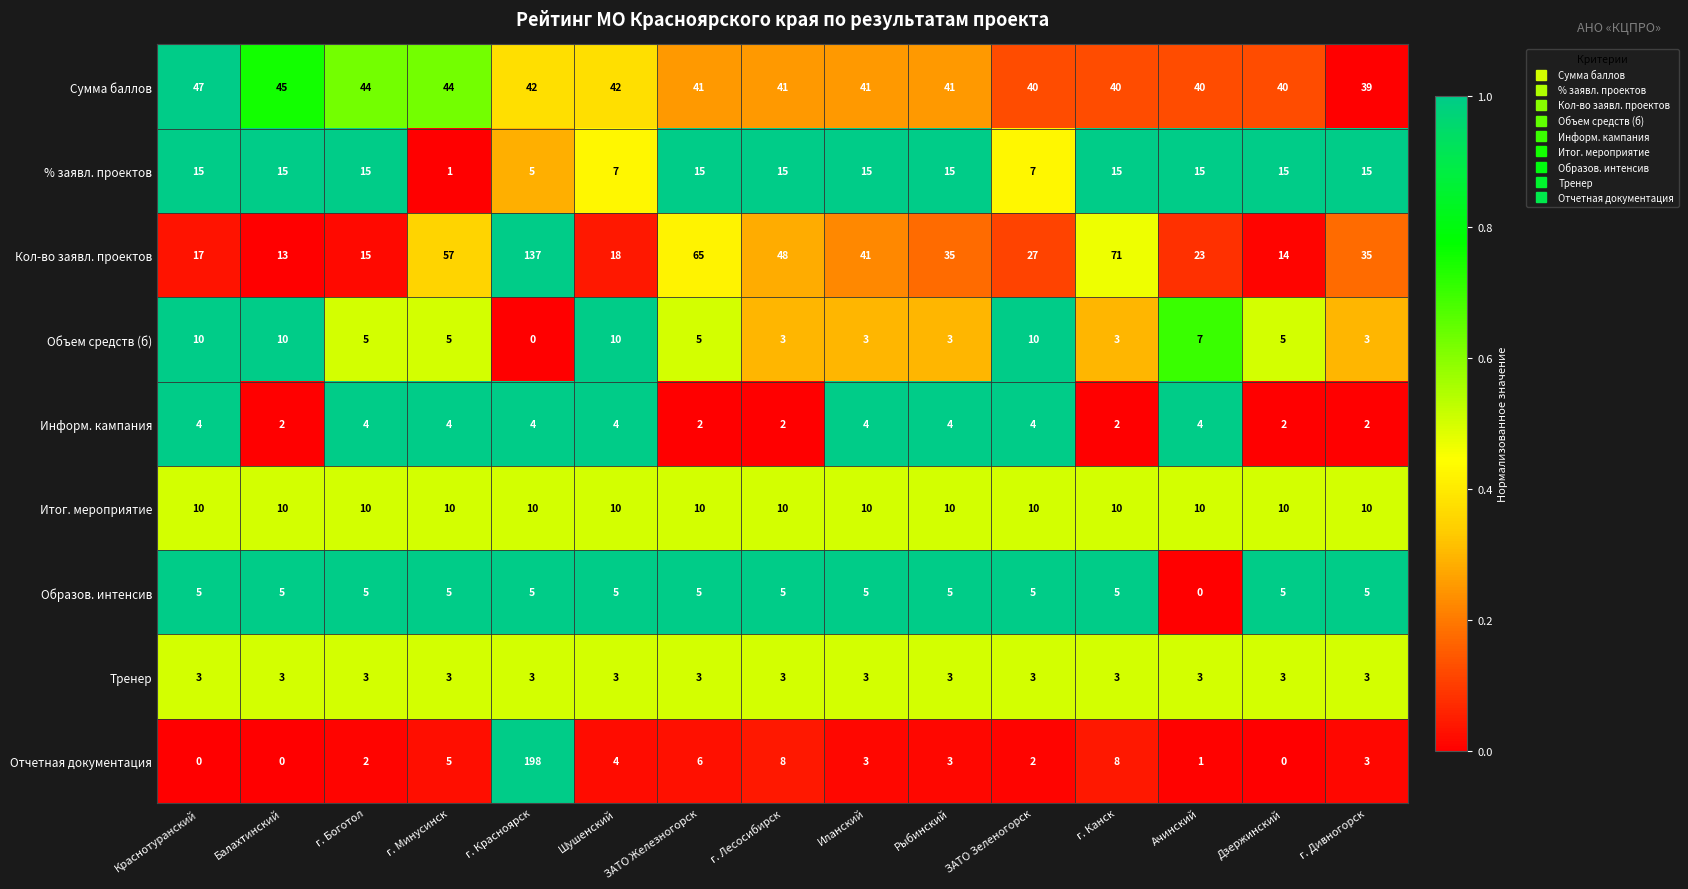

Which series changed the most between Рыбинский and Дзержинский?

Кол-во заявл. проектов